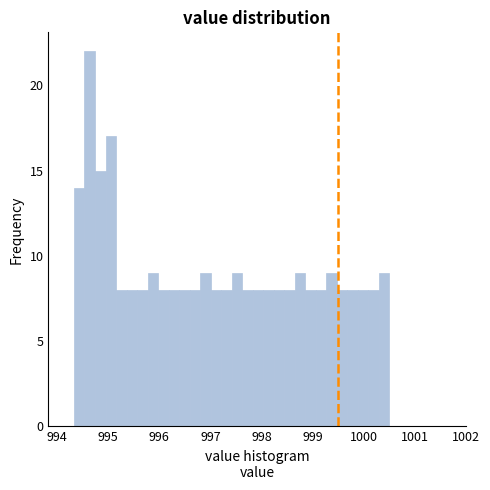

Read against the x-axis, roughly where is the centre of the tallest bar?

994.6